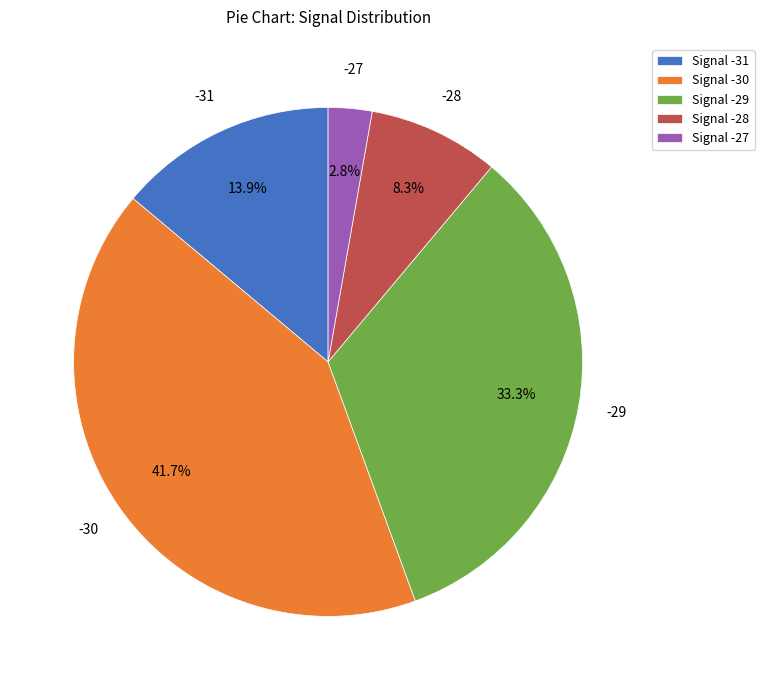

To the nearest percent, what percentage of the pie is Signal -30?

42%